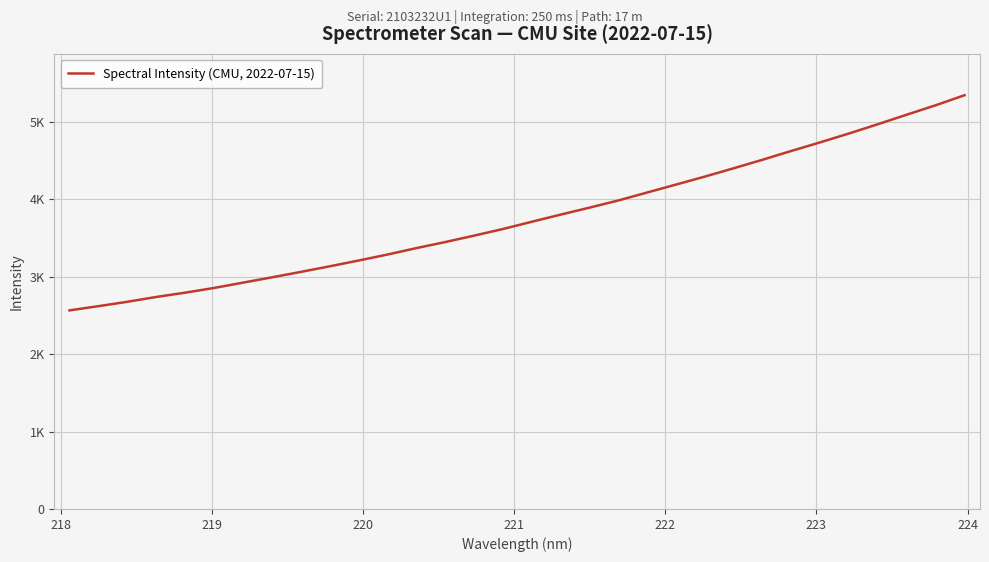

Does the chart have visible grid lines?

Yes